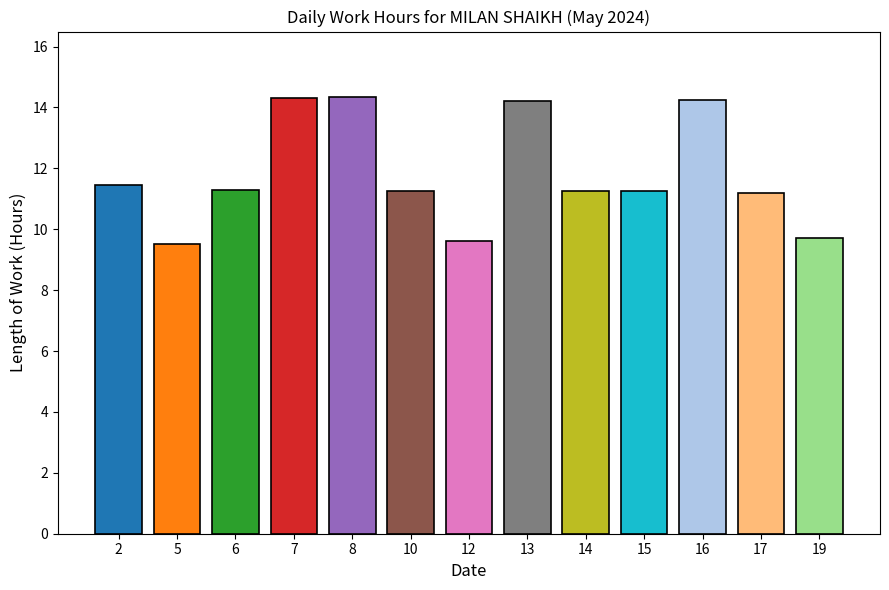

Does the chart contain any negative values?

No